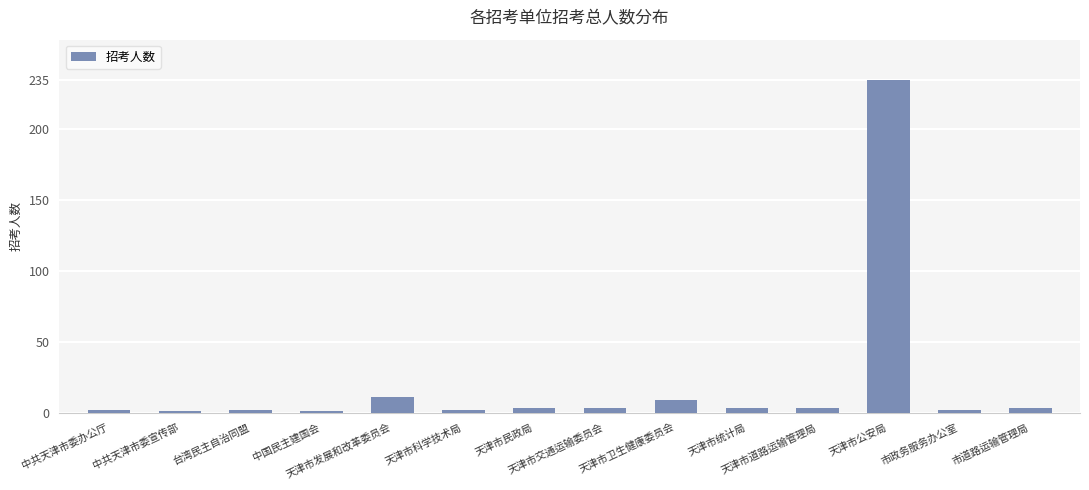

What is the difference between the values at 中共天津市委宣传部 and 天津市道路运输管理局?

2